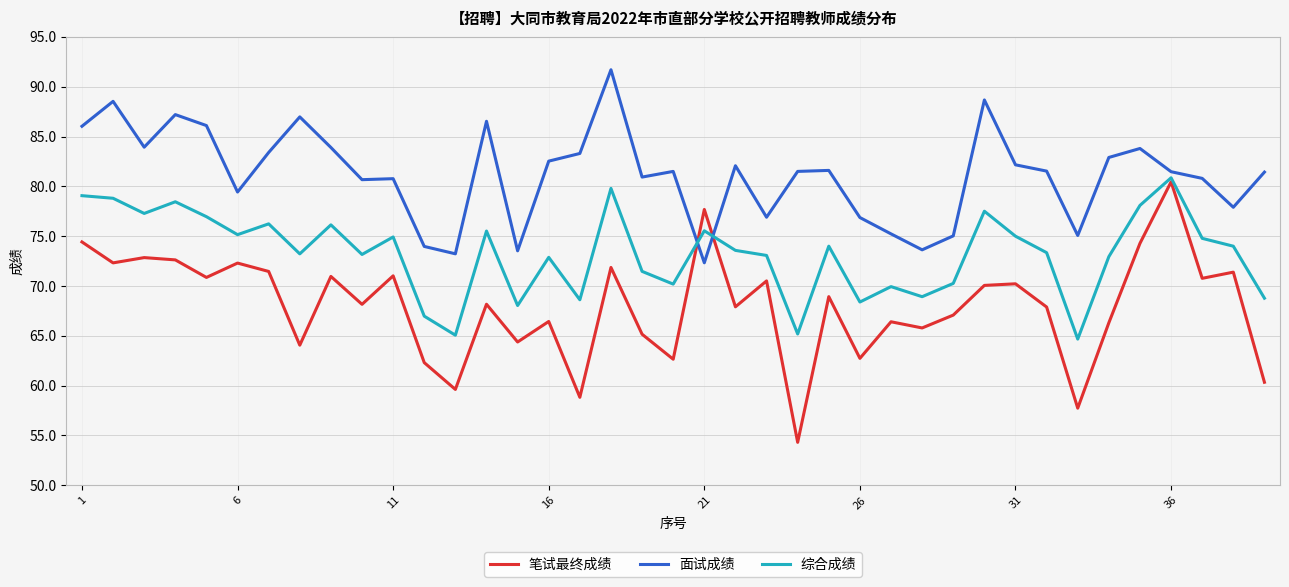

What is the smallest value displayed?

54.3